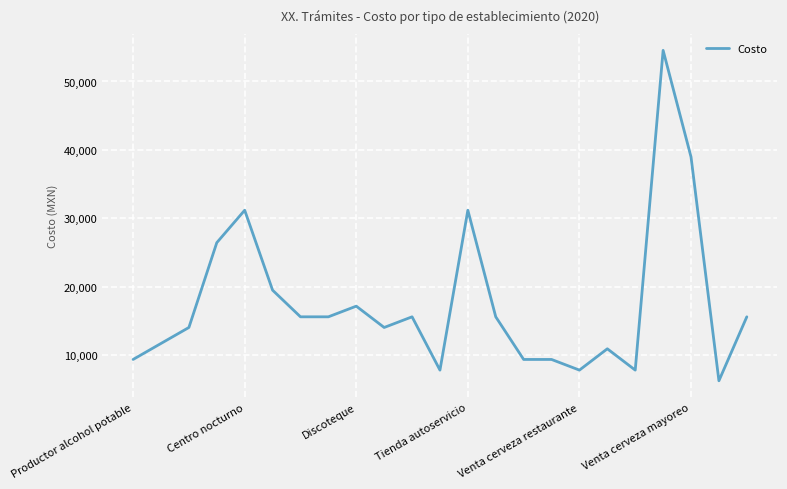

What is the smallest value displayed?

6234